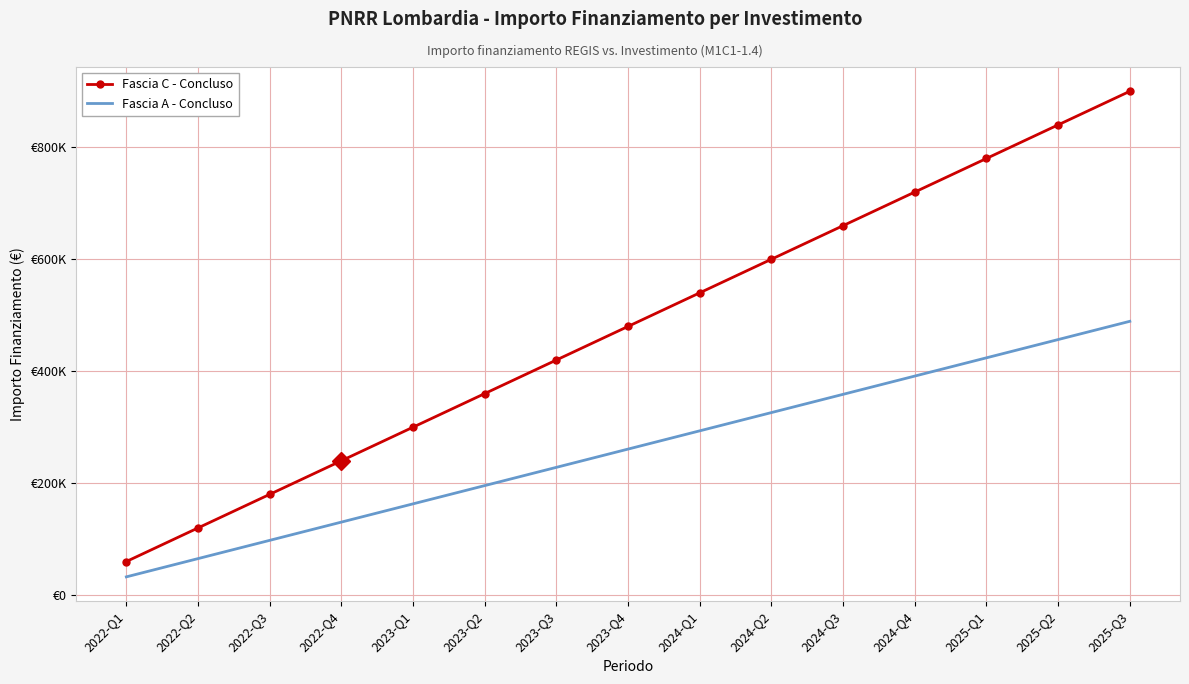

Is it true that Fascia A - Concluso equals 452668 at 2024-Q1?

False